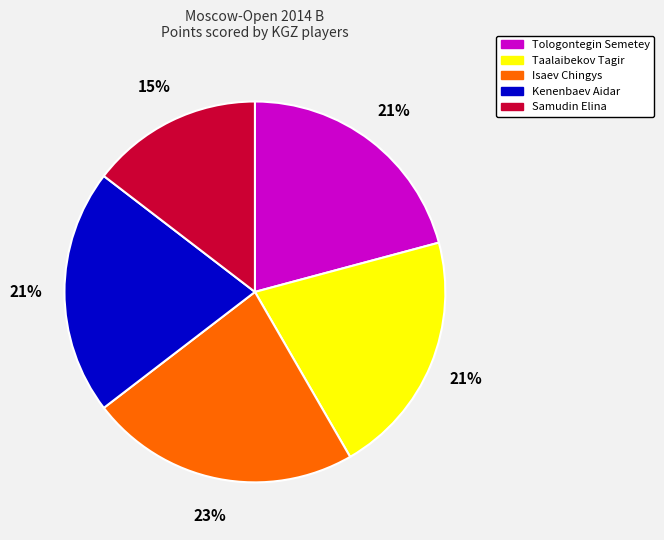

Count the number of slices in the pie.

5